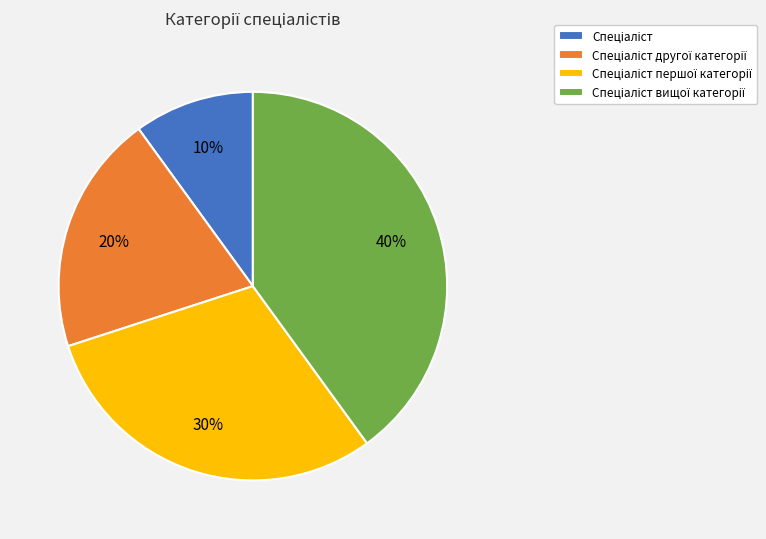

To the nearest percent, what is the difference between the largest and smallest slice percentages?

30%